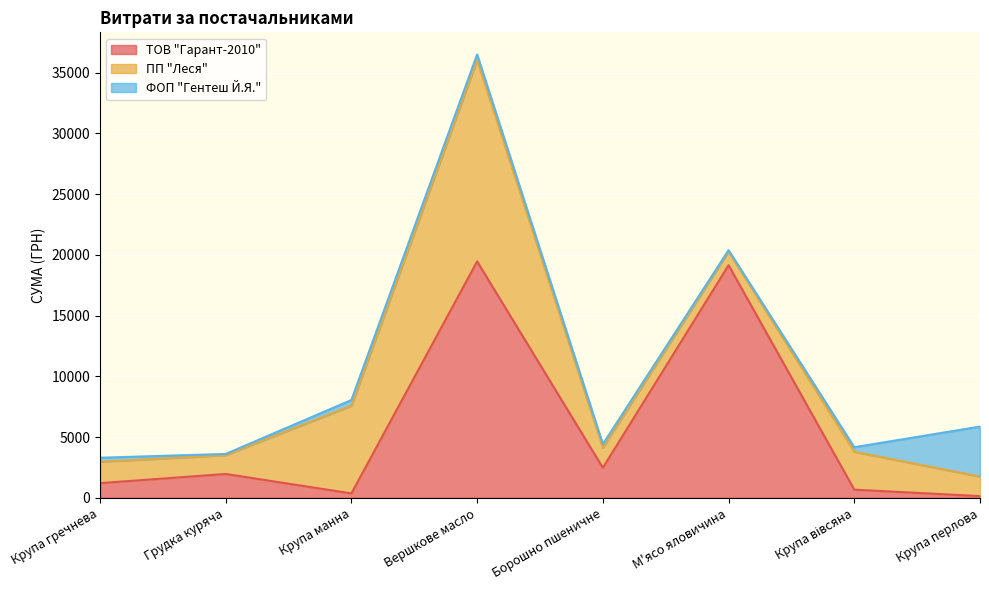

True or false: ПП "Леся" has a value of 16583.5 at Вершкове масло.

True